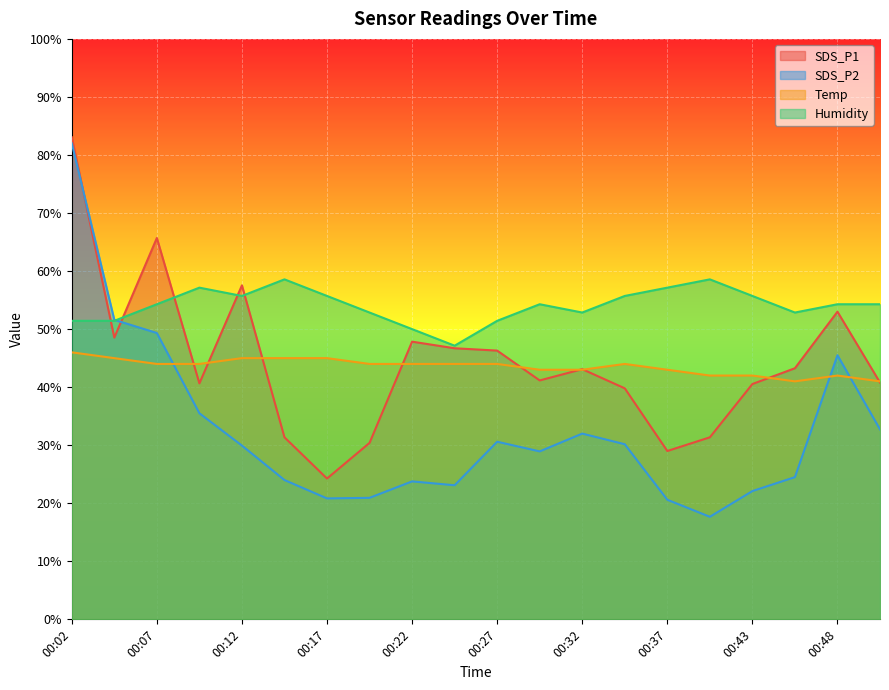

What is the difference between the second highest and second lowest values in the Humidity series?

8.6